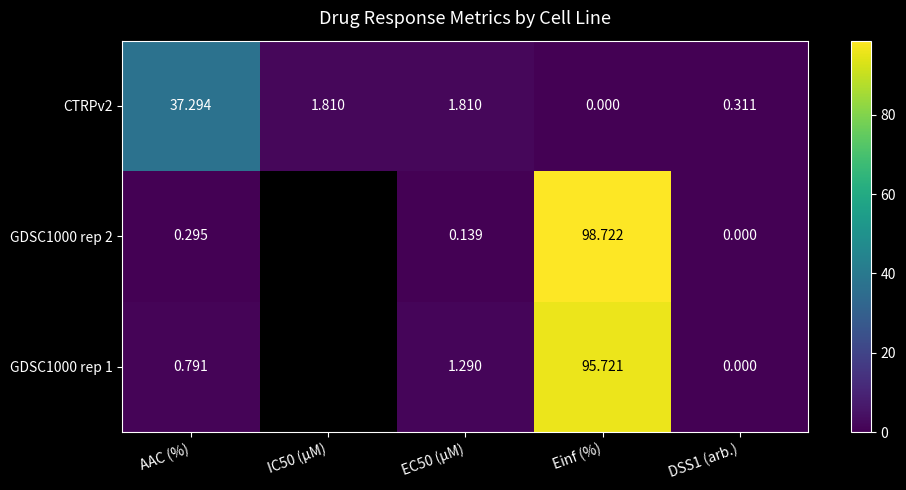

Where does the CTRPv2 series first go above 1?

AAC (%)